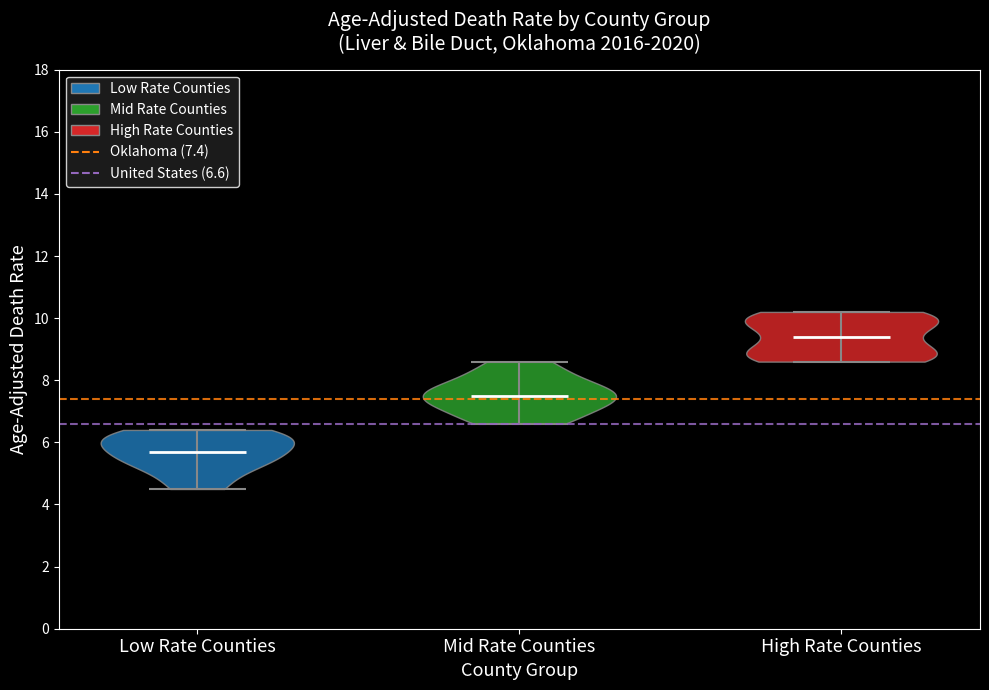

Where does the median line of the violin for High Rate Counties sit on the y-axis? The values are not printed on the chart, so give them approximately, as read against the axis.

9.4